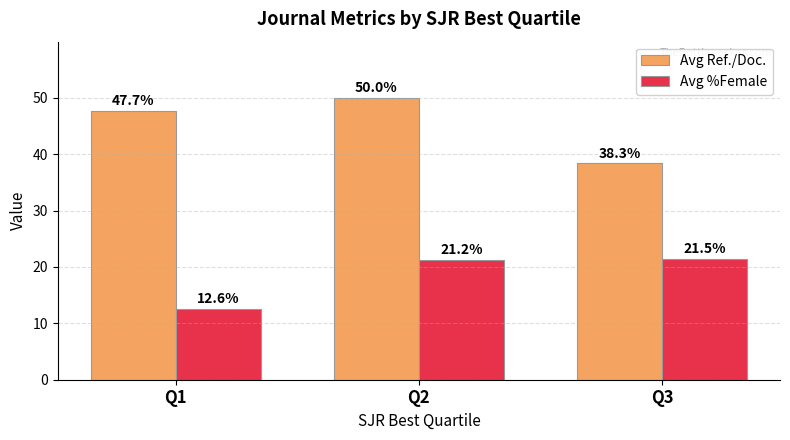

What are all the series names shown in the legend?

Avg Ref./Doc., Avg %Female